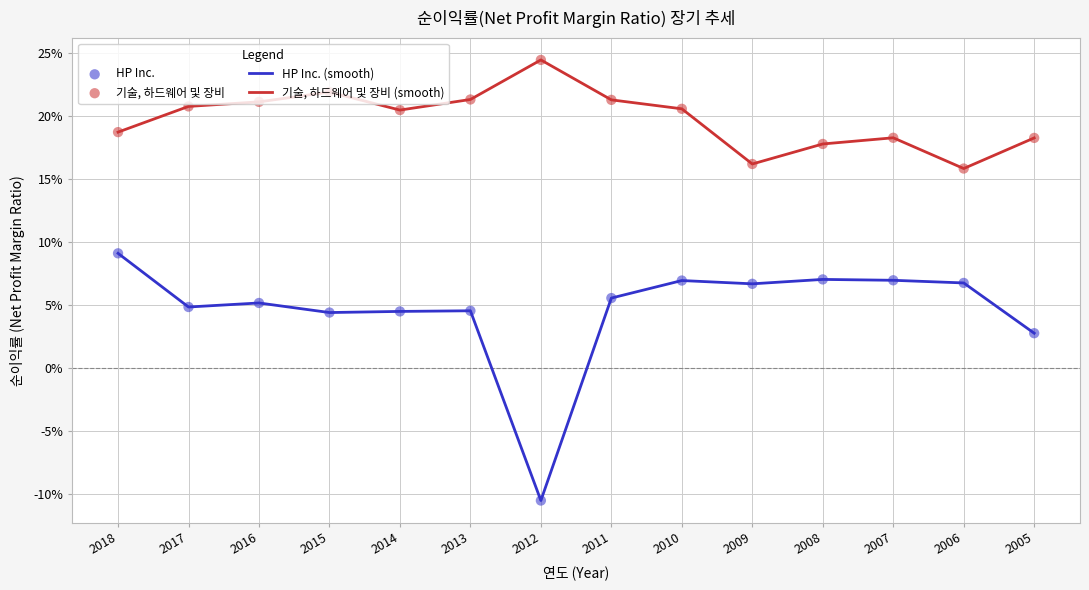

At how many categories does at least one series exceed 0?

14